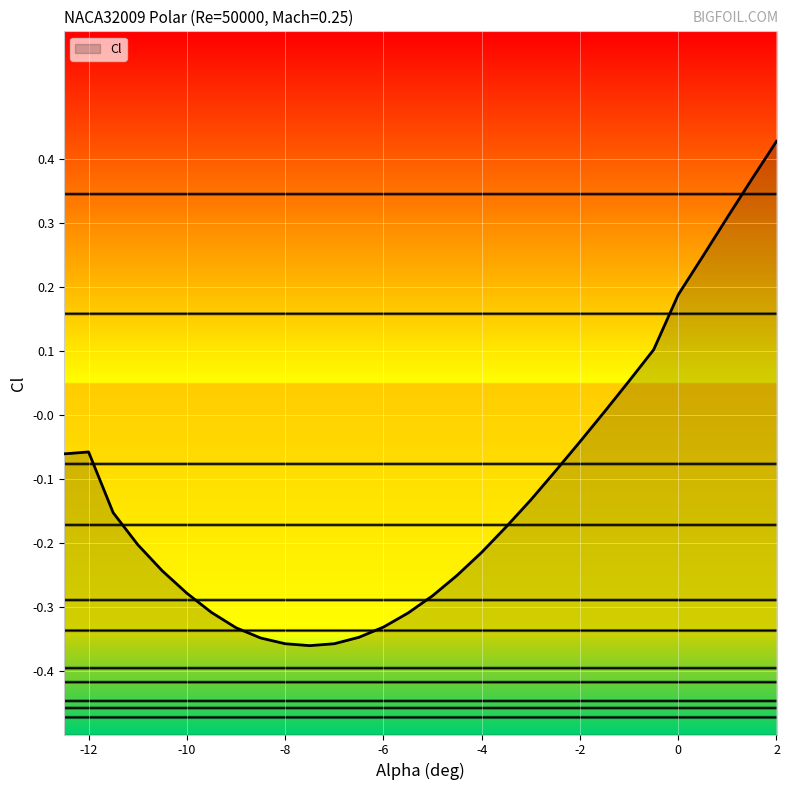

What is the value of the 5th point from the left?

-0.2